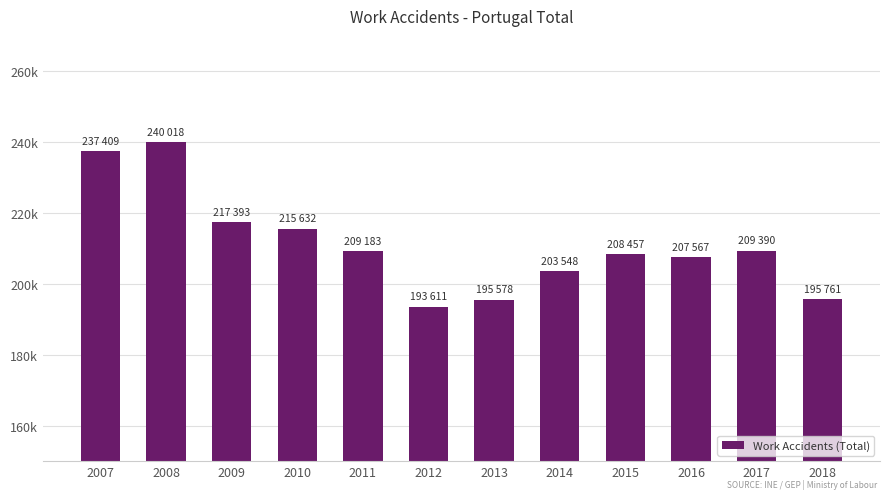

How many data points are less than 209183?

6